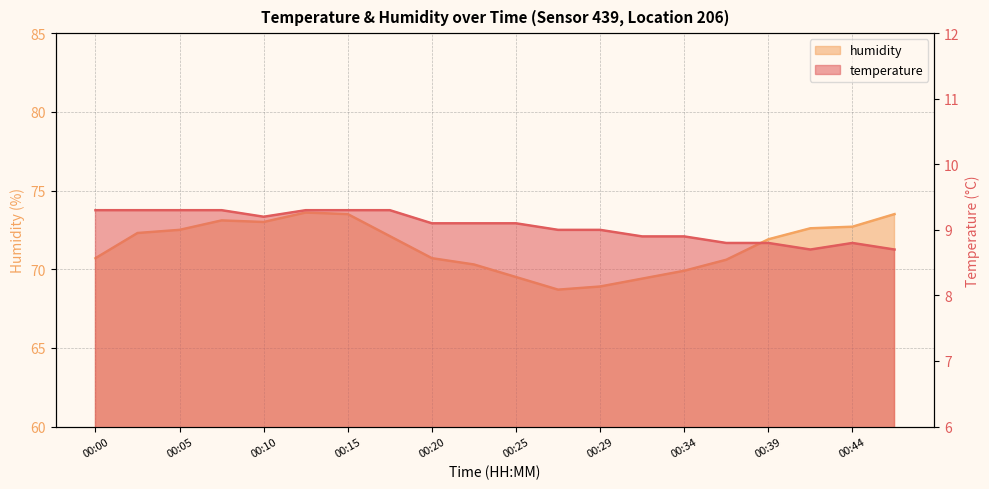

True or false: temperature and humidity intersect in this chart.

False